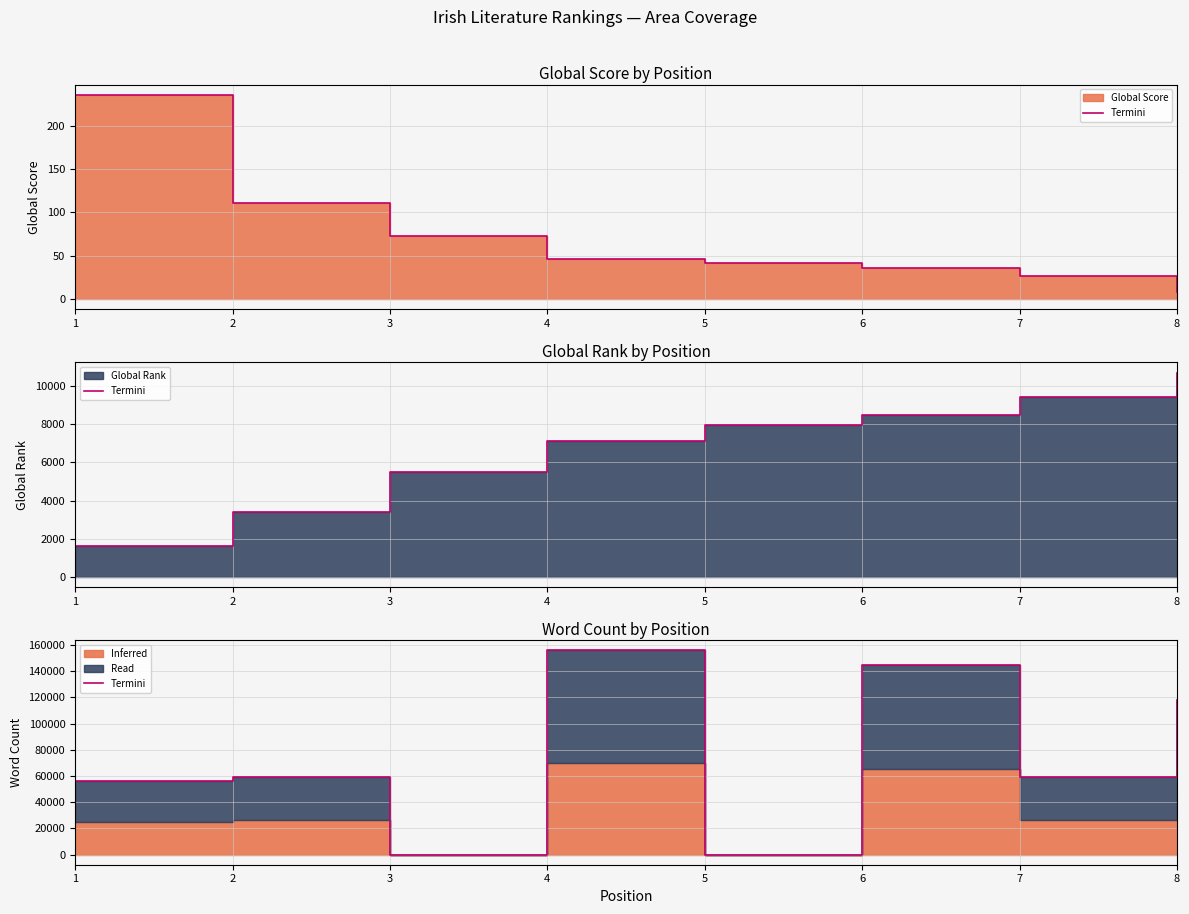

Reading left to right, transcribe all the data shown in this chart.

56000	59000	0	156000	0	145000	59000	118000